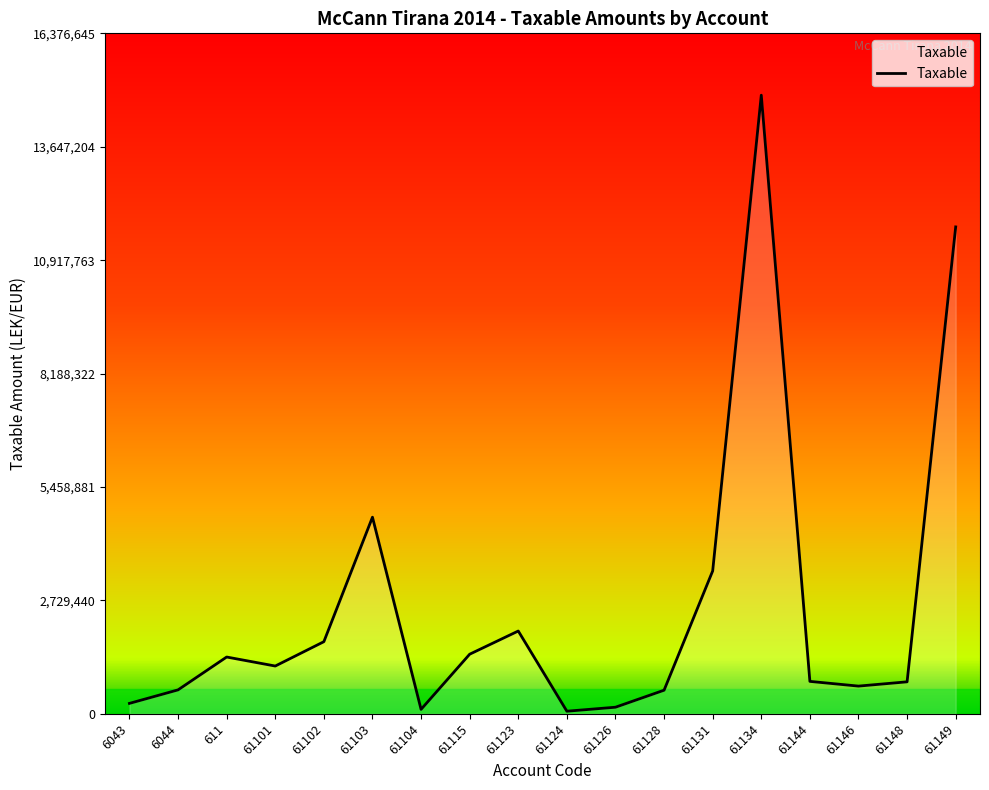

What is the maximum value shown in the chart?

14887859.8